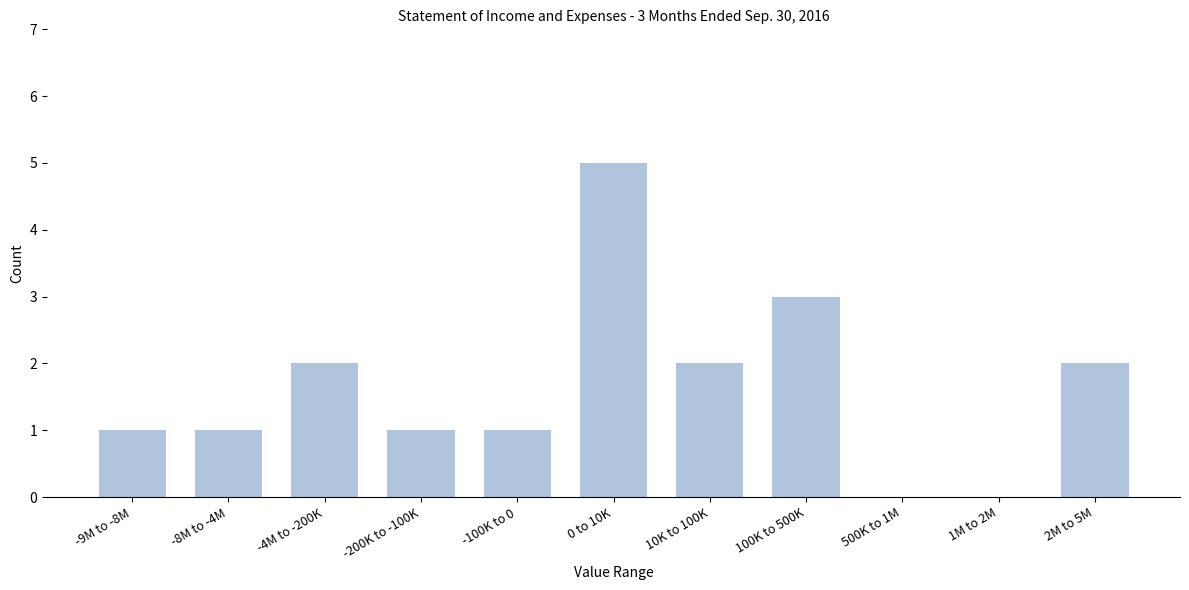

Reading right to left, extract all data points from this chart.

2M to 5M=2	1M to 2M=0	500K to 1M=0	100K to 500K=3	10K to 100K=2	0 to 10K=5	-100K to 0=1	-200K to -100K=1	-4M to -200K=2	-8M to -4M=1	-9M to -8M=1